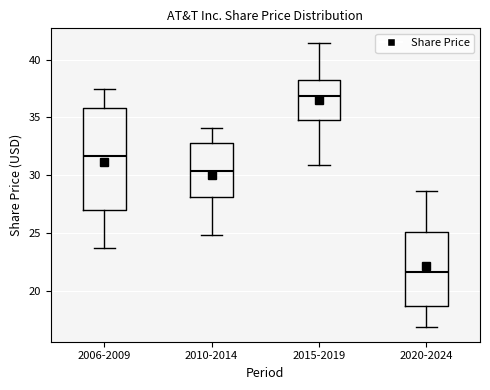

Which box's median line is the lowest?

2020-2024